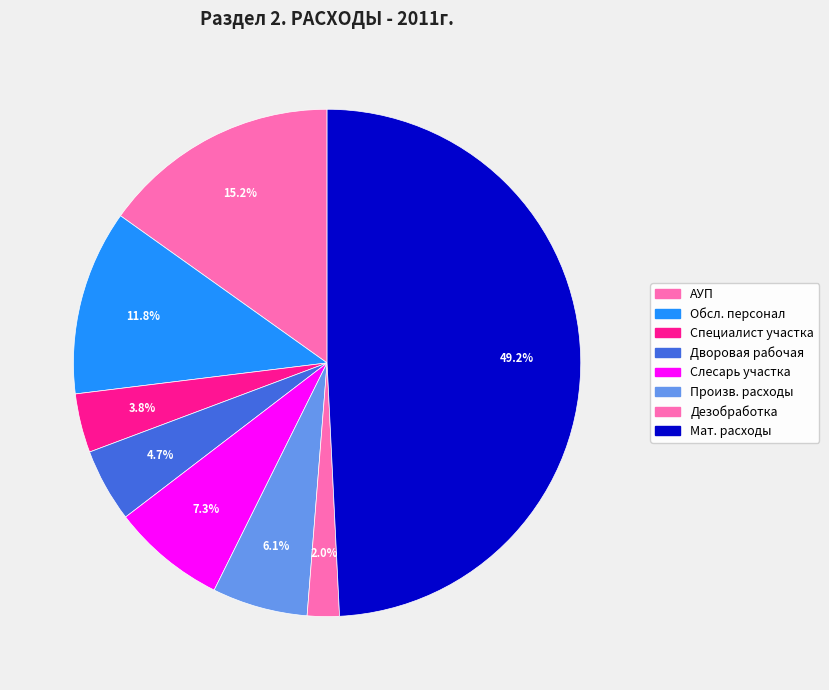

How many slices are in this pie chart?

8